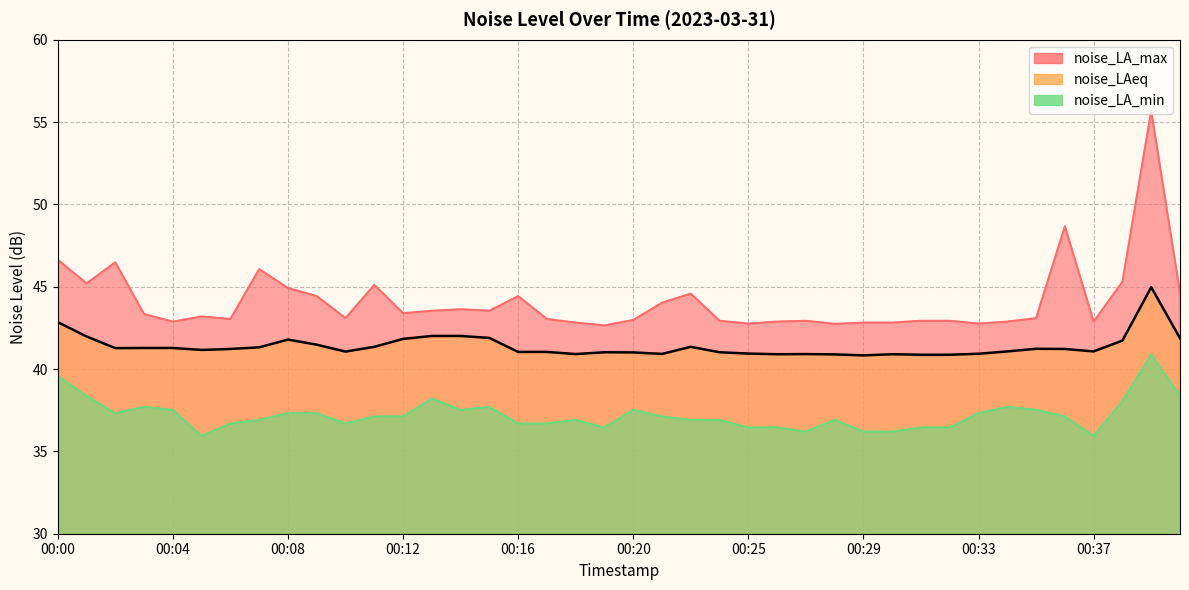

At which label does noise_LAeq first exceed 41?

00:00